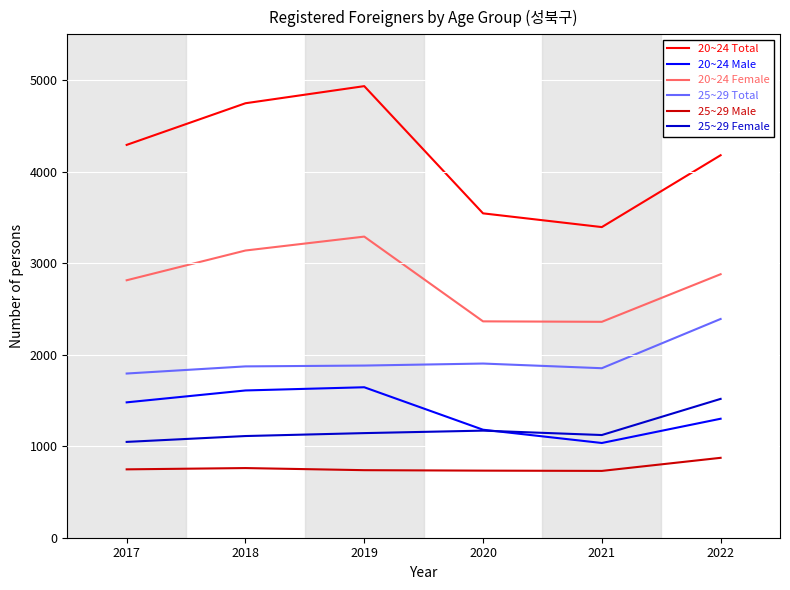

Is the value of 25~29 Male at 2019 greater than the value of 25~29 Female at 2018?

No